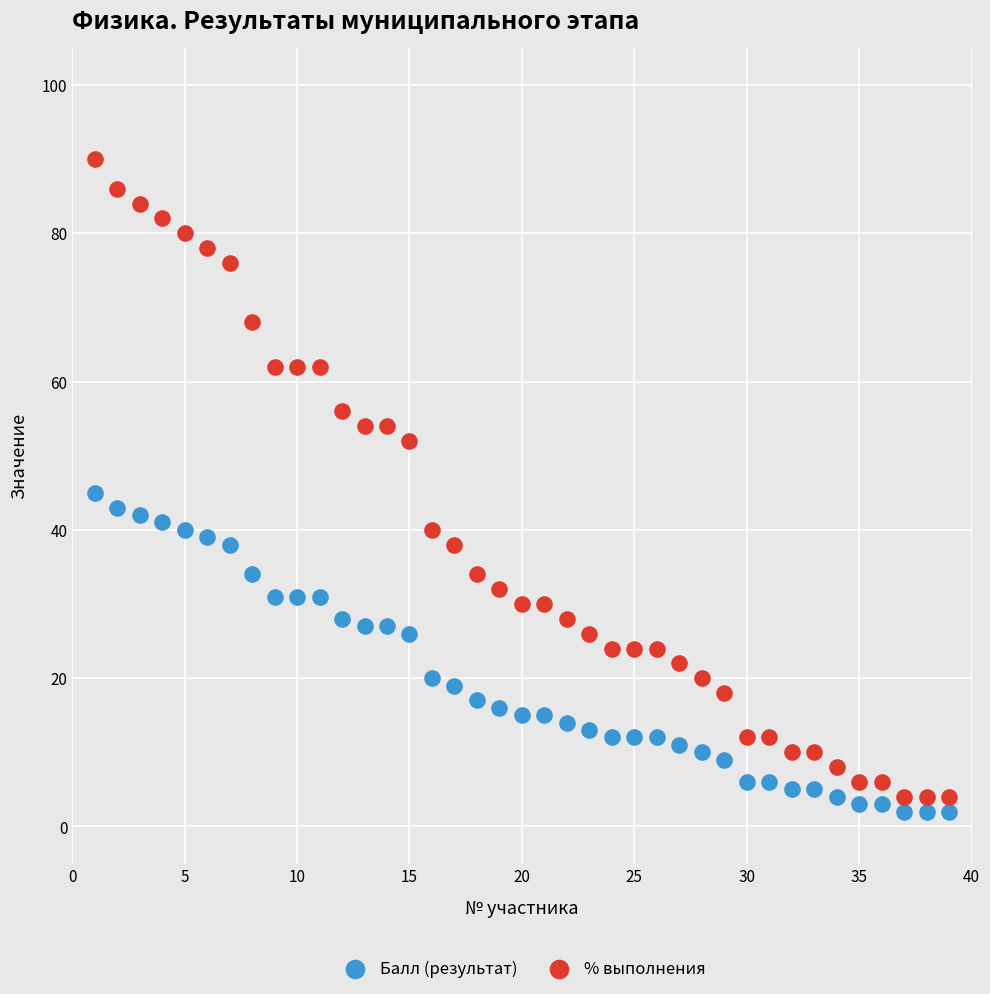

Which series has the largest Y range (max minus min)?

% выполнения